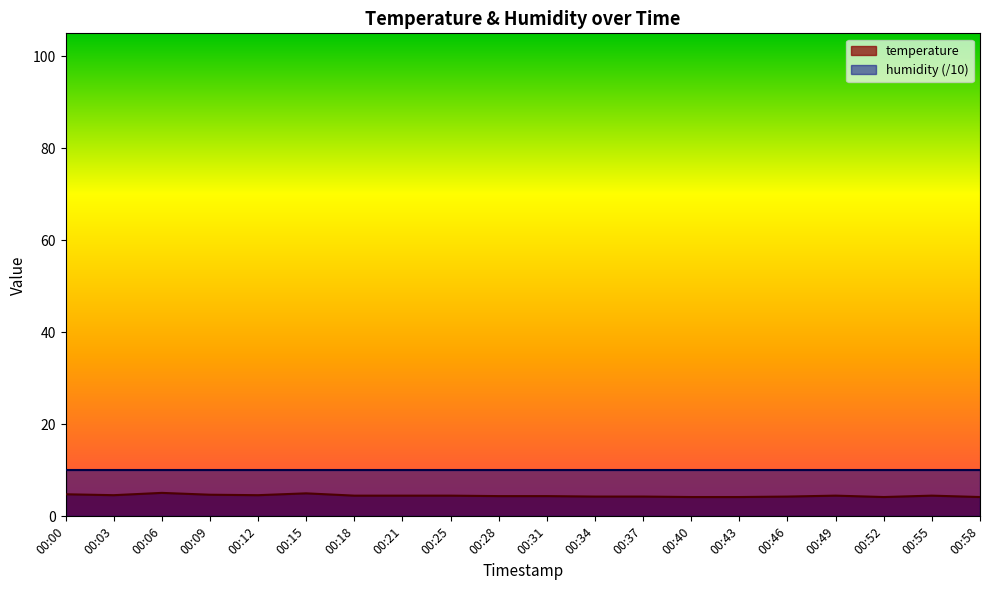

How many points are lower than both their immediate neighbors (excluding endpoints)?

3